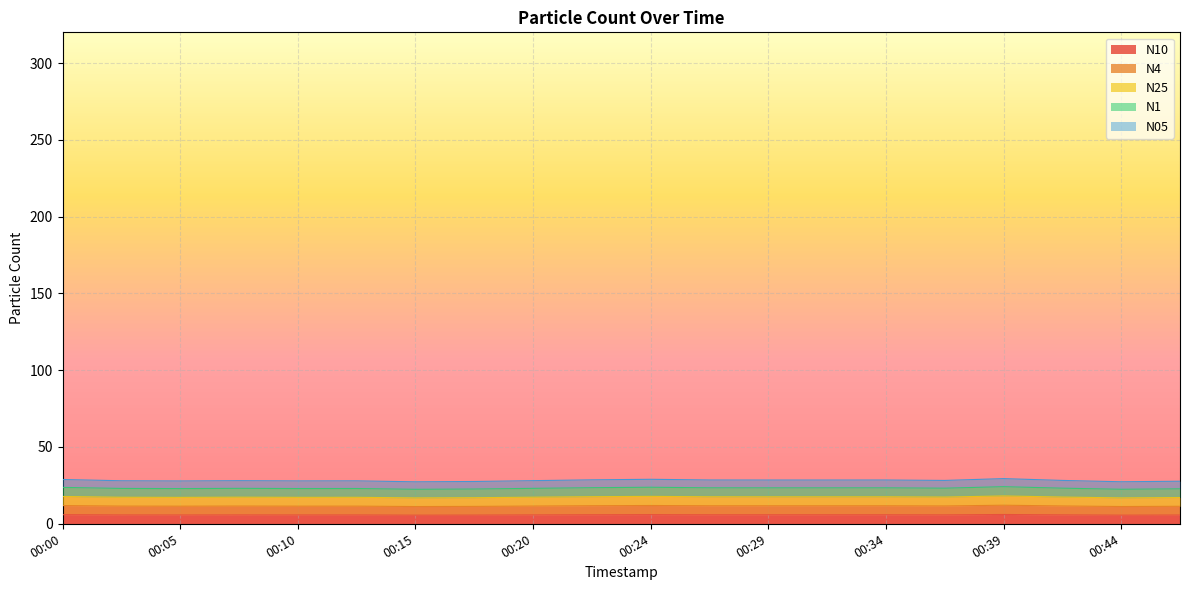

Which series has the widest spread of values?

N1